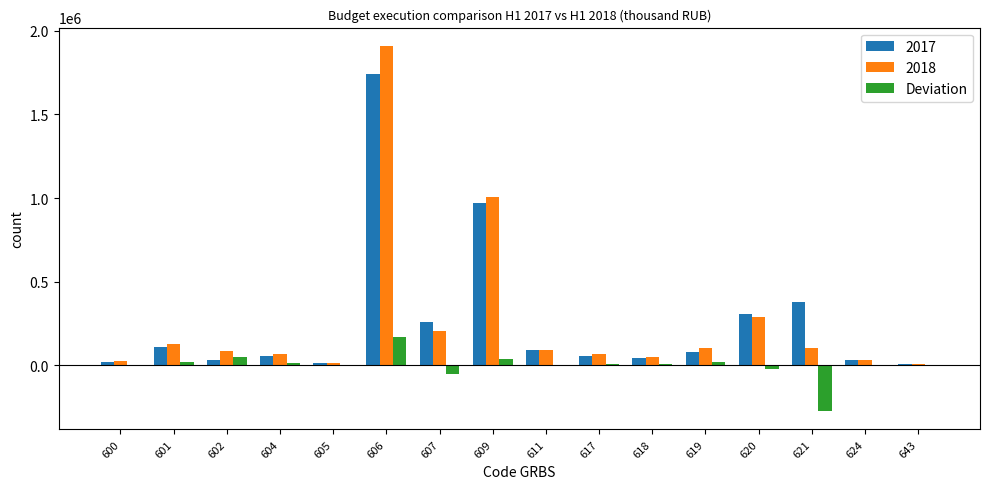

The value of 2018 at 619 is 100468. True or false?

True